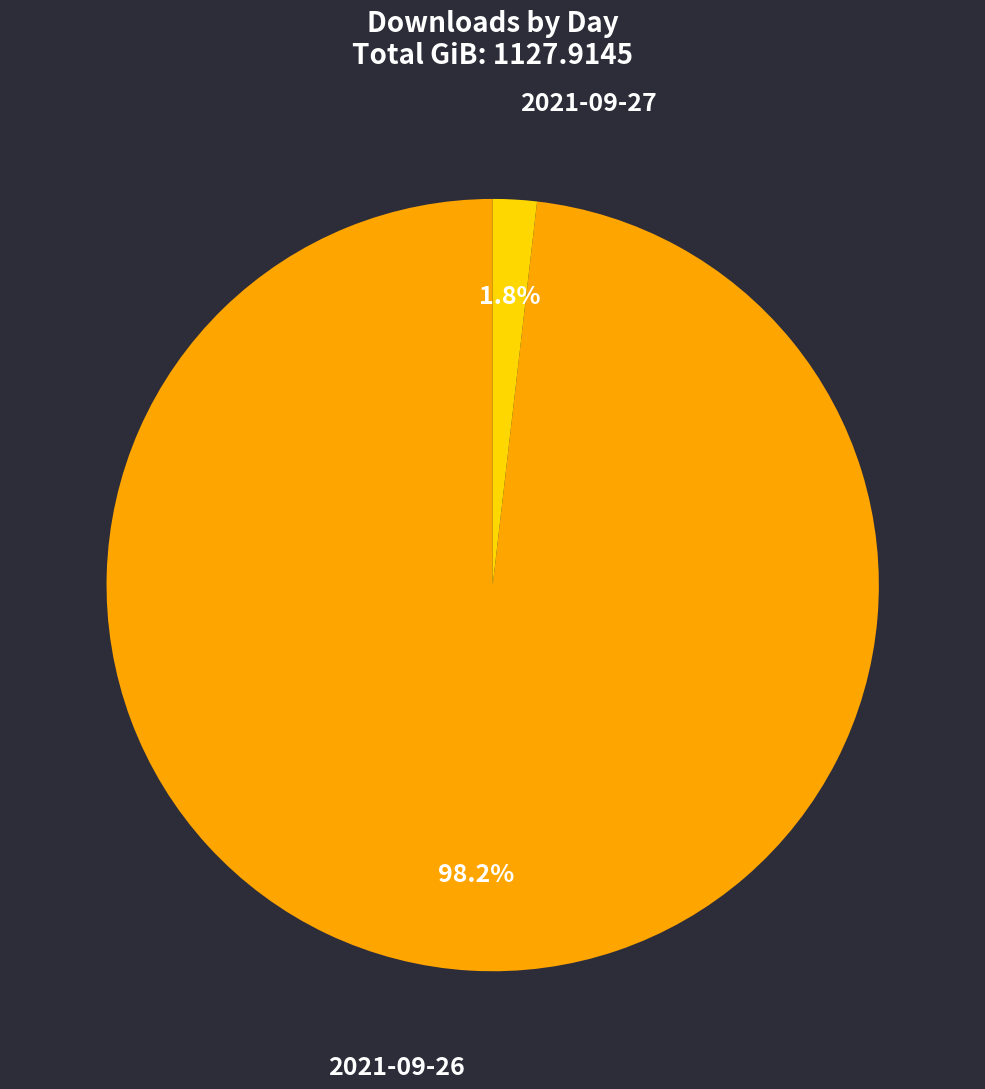

Which slice is the smallest?

2021-09-27